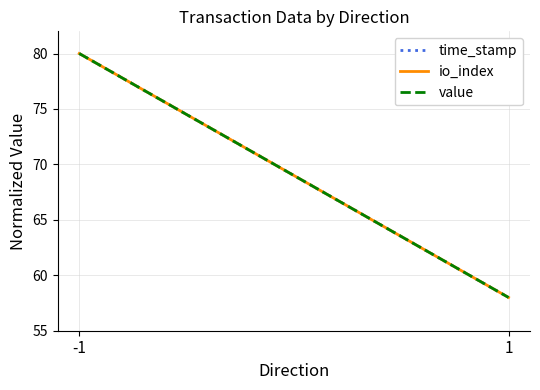

At 1, list the series in order from largest to smallest.

time_stamp, io_index, value